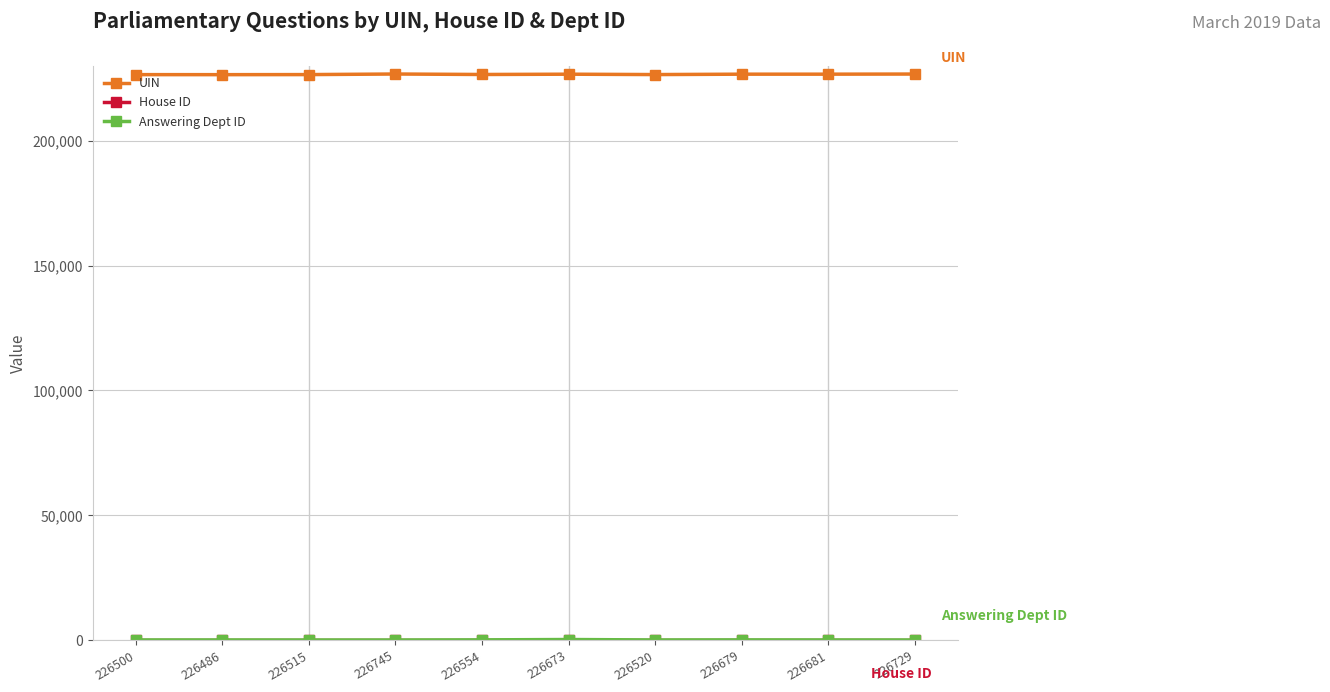

Is it true that UIN equals 151661 at 226486?

False